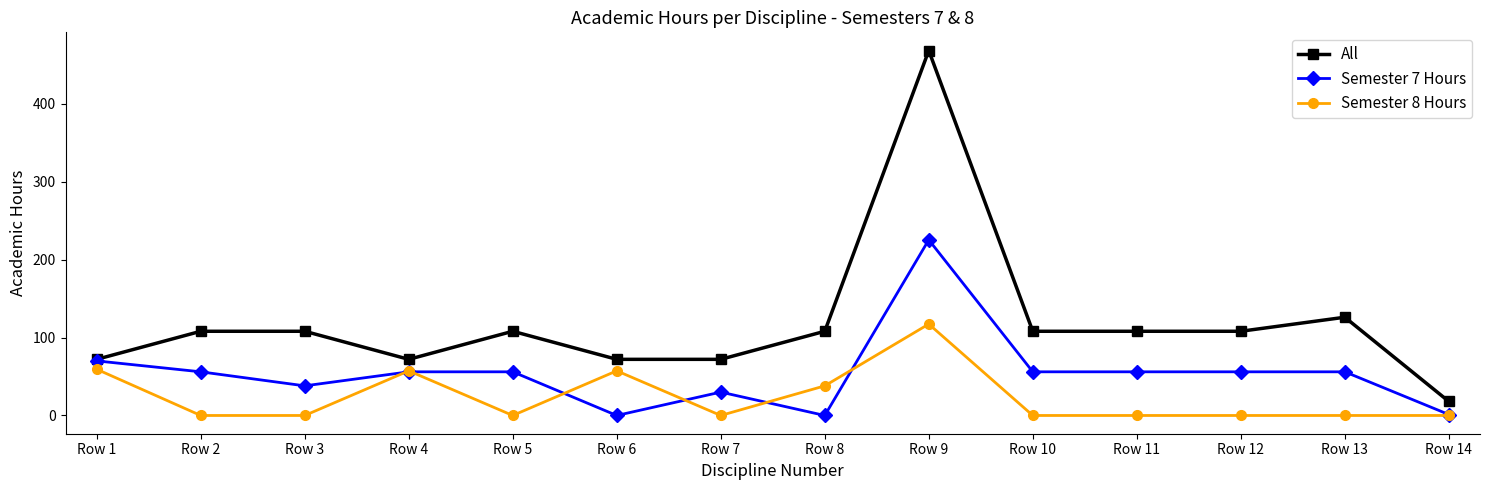

True or false: All has more than 2 interior local peaks.

True